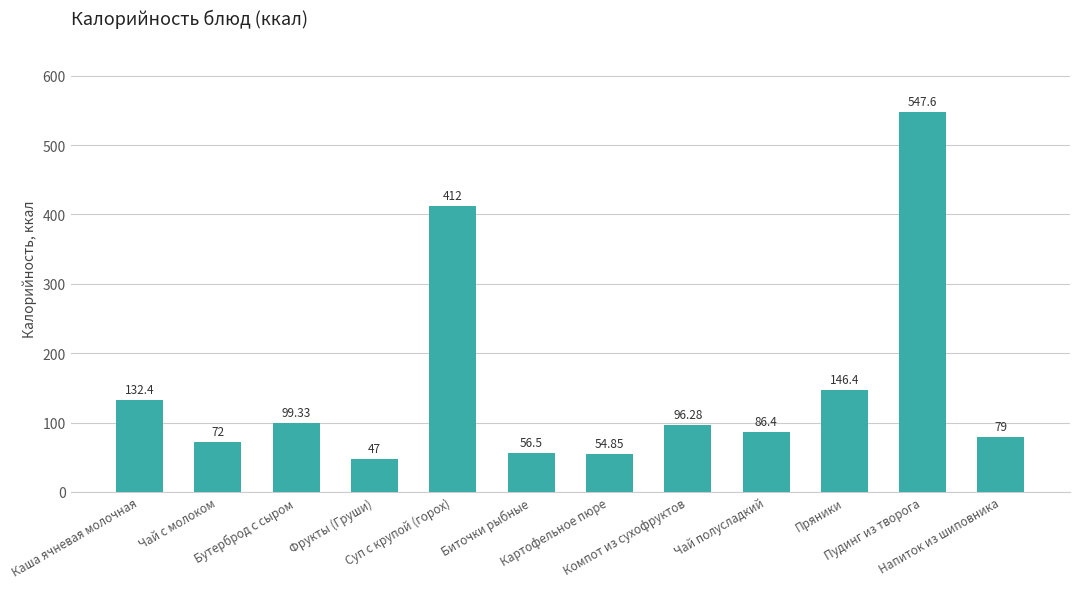

What is the change in value from Чай с молоком to Чай полусладкий?

+14.4